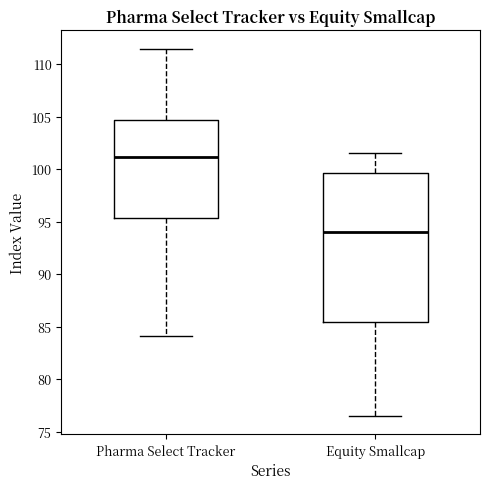

Where is the upper edge of the box for Pharma Select Tracker on the y-axis? The values are not printed on the chart, so give them approximately, as read against the axis.

104.5